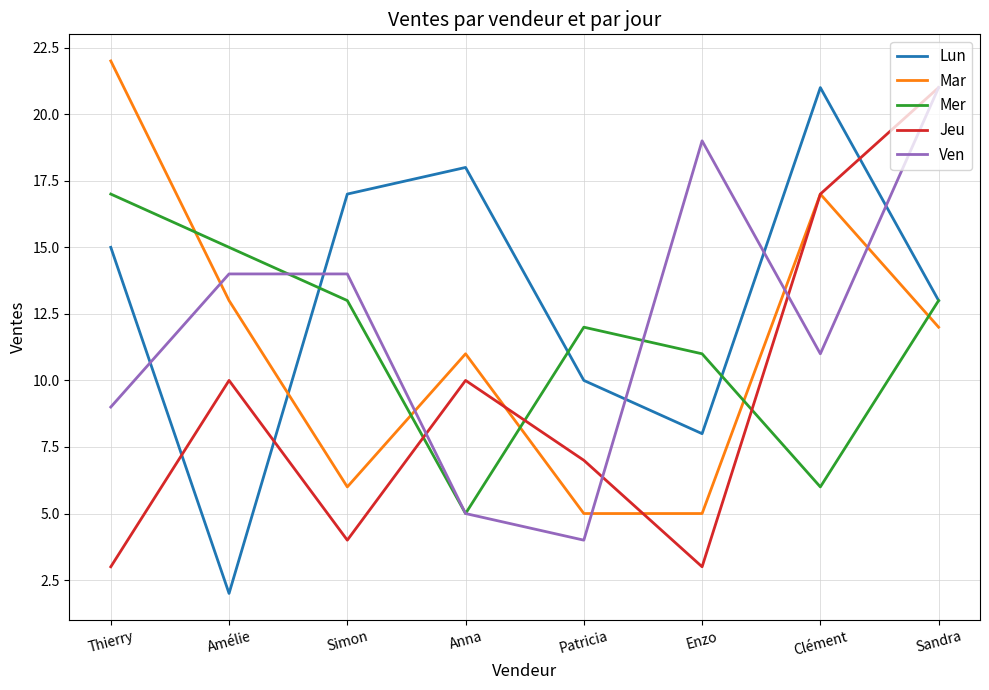

At which label is Lun closest to 11?

Patricia